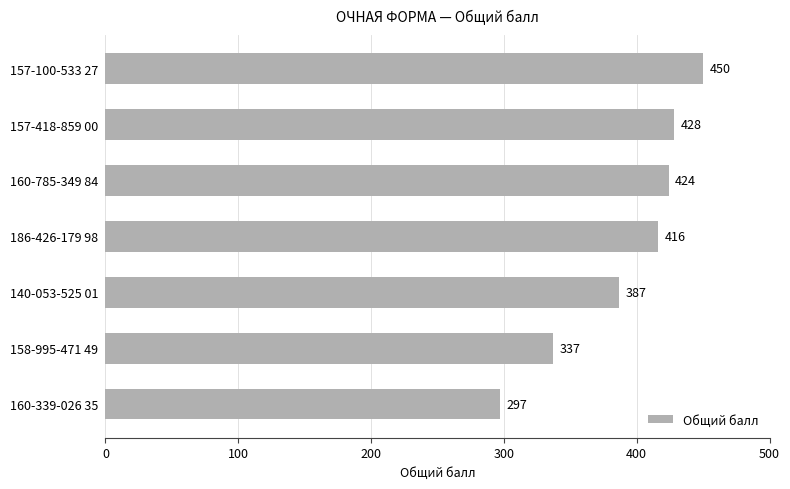

Reading bottom to top, what are all the values shown in this chart?

297	337	387	416	424	428	450